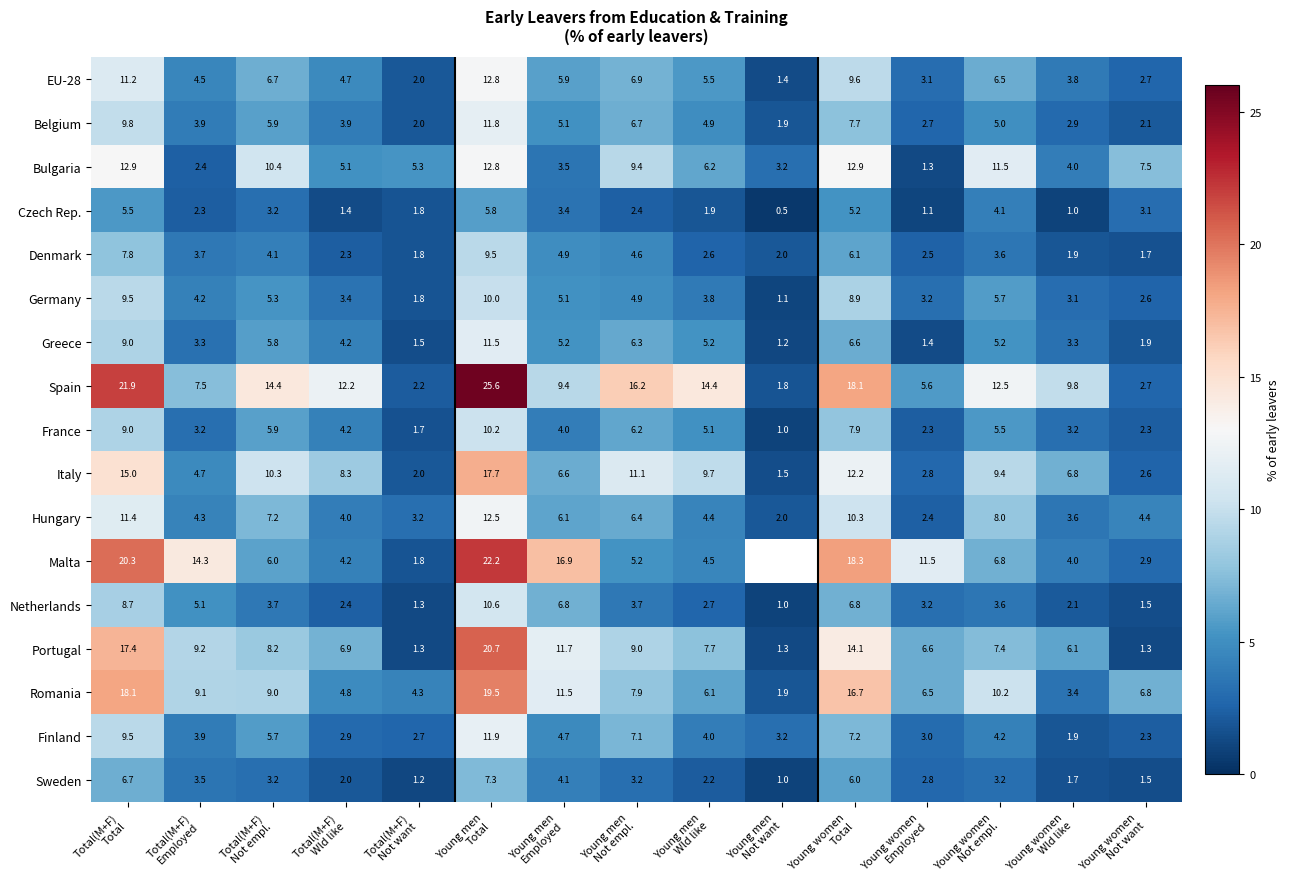

What is the total value across all series at Young women
Employed?

62.0